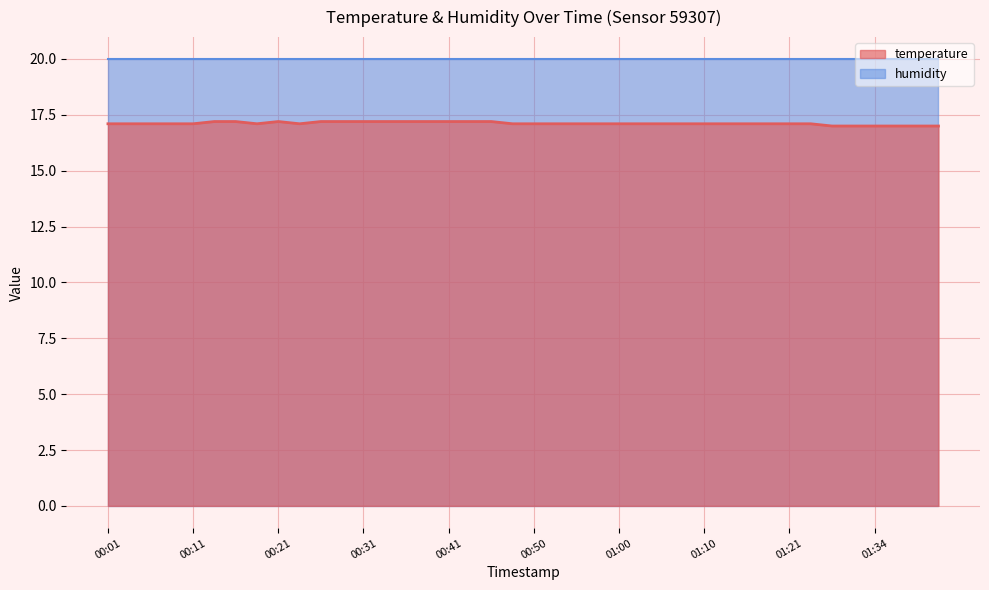

How many data points are above 17?

34